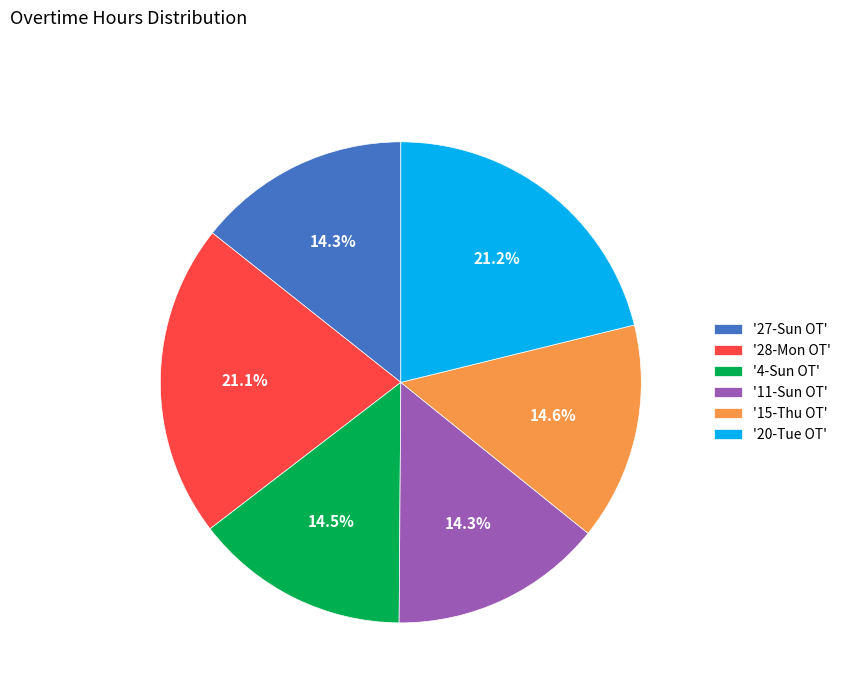

To the nearest percent, what is the average slice percentage?

17%